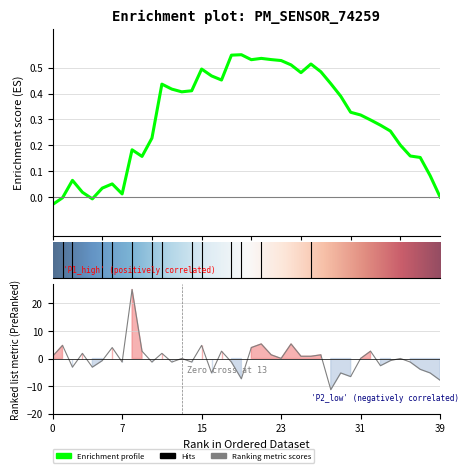

What is the label of the 15th point from the left?

14